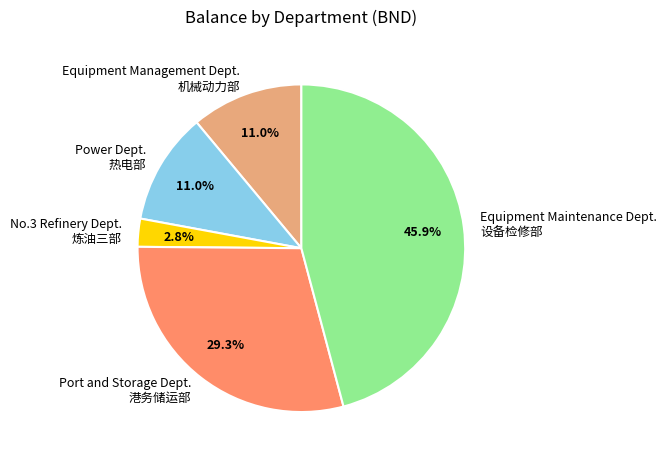

Between Port and Storage Dept. 港务储运部 and Equipment Maintenance Dept. 设备检修部, which is larger?

Equipment Maintenance Dept. 设备检修部